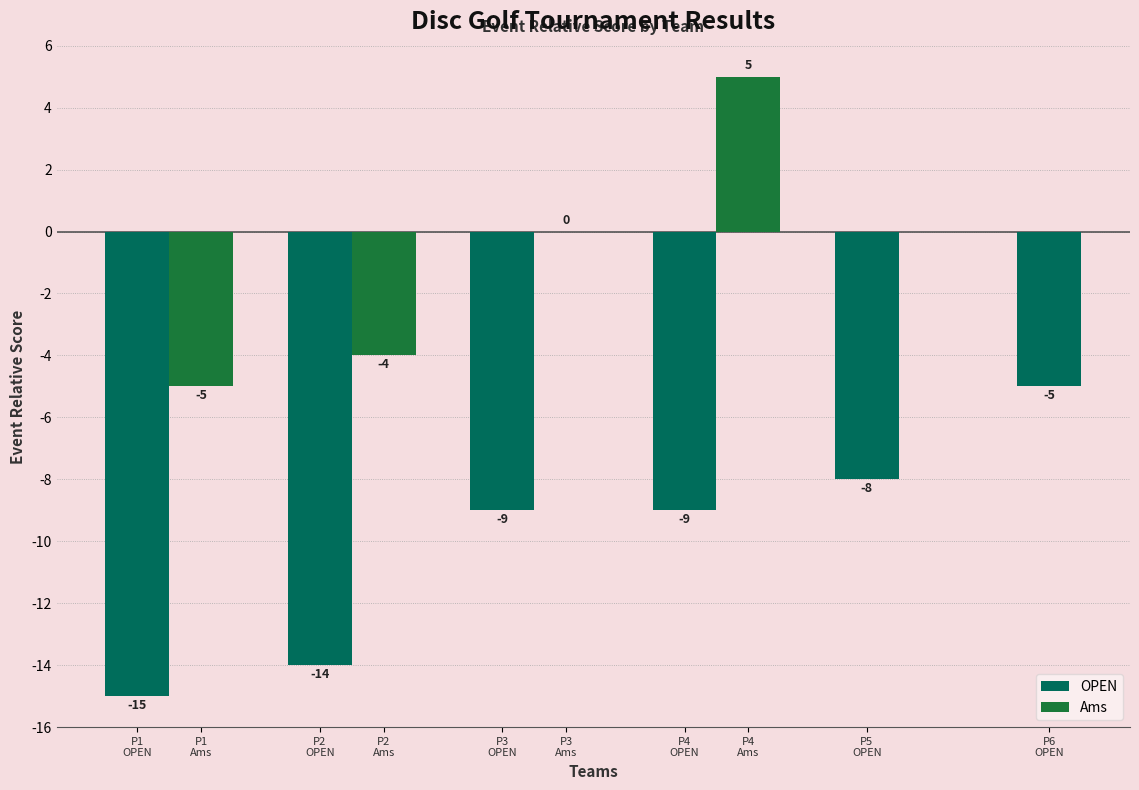

How many OPEN values are between -14 and -8?

4